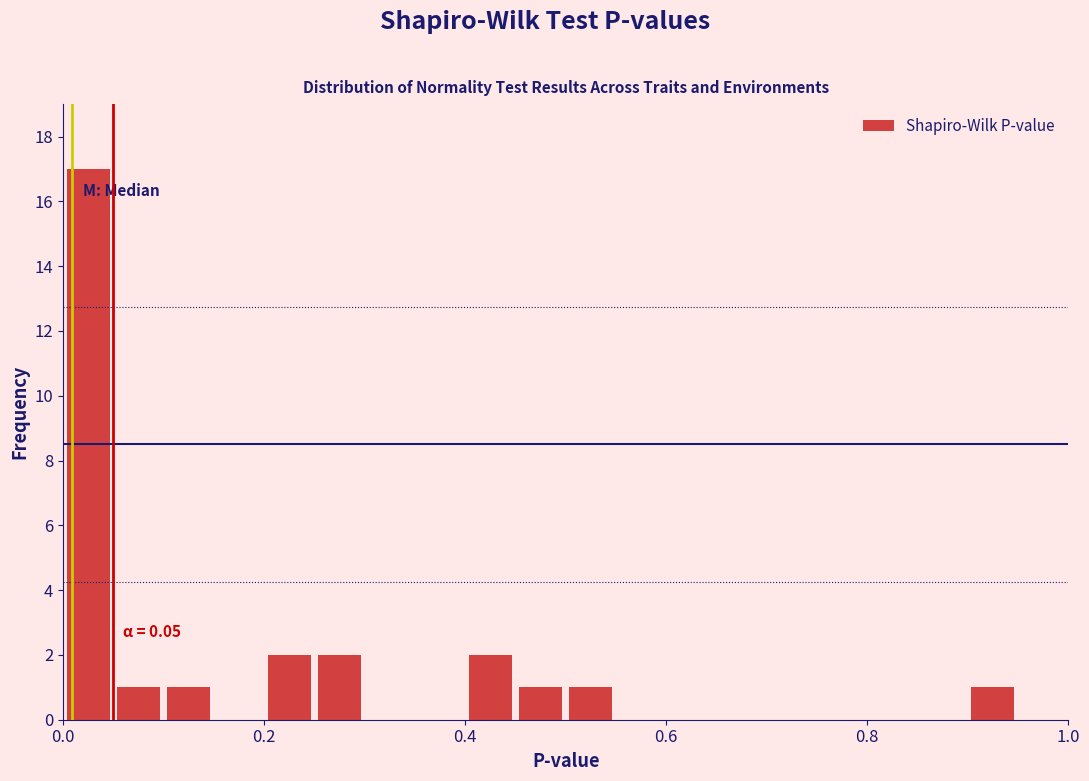

Around what value on the x-axis is the tallest bar? Give the approximate position of its centre, as read against the axis.

0.02